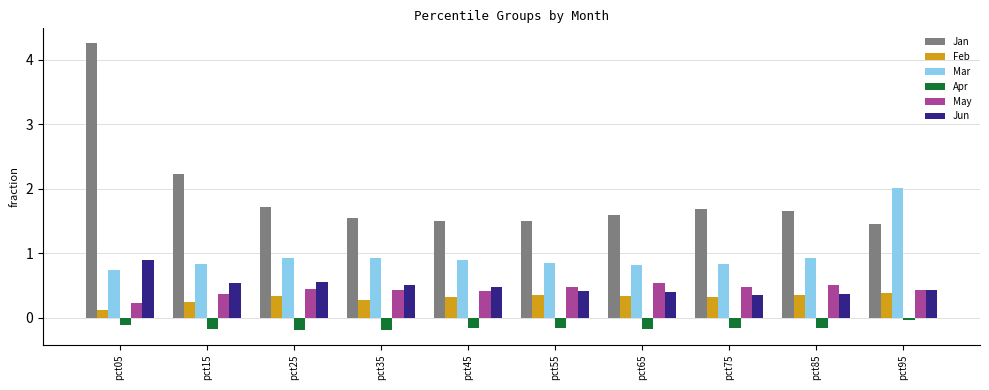

What are all the series names shown in the legend?

Jan, Feb, Mar, Apr, May, Jun